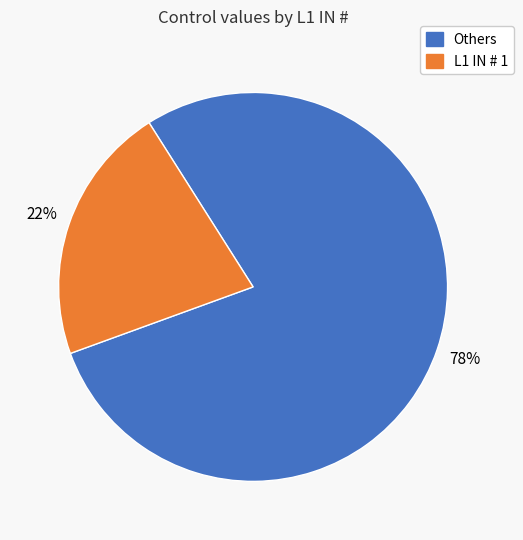

How many segments does this pie chart have?

2